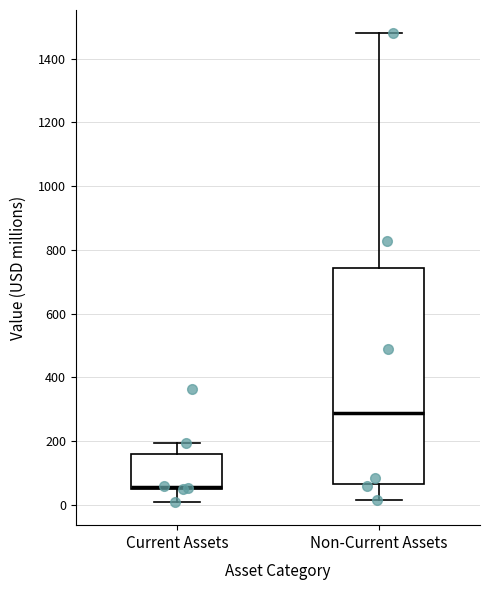

Reading left to right, read every box against the y-axis: the position of its median line, the range the box covers, and the ends of its whiskers. The values are not printed on the chart, so give them approximately, as read against the axis.

Current Assets: median 60 (drawn on the box's lower edge), box 60 to 160, whiskers 0 to 200
Non-Current Assets: median 280, box 60 to 740, whiskers 20 to 1480